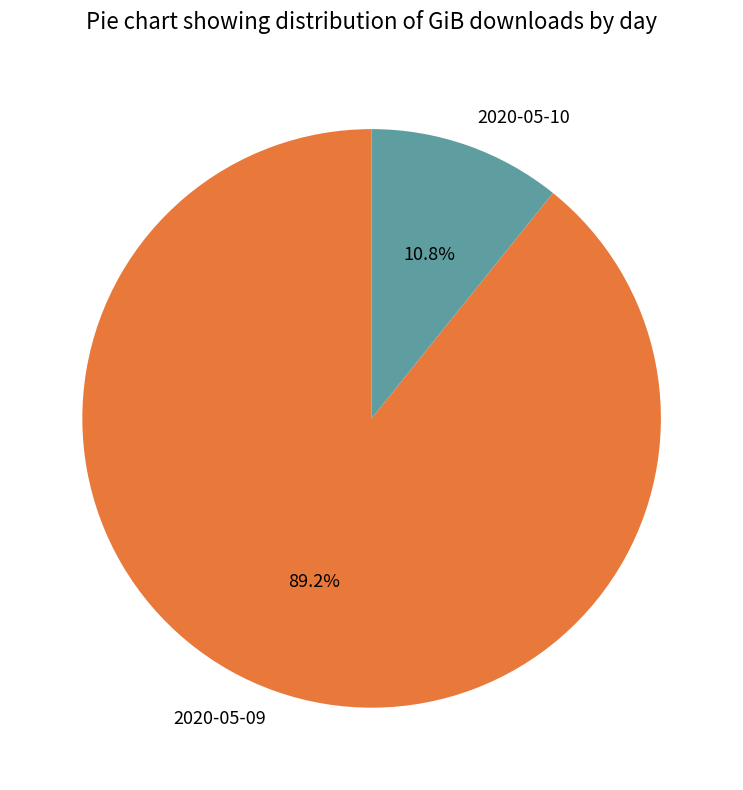

What is the ratio of the value at 2020-05-09 to the value at 2020-05-10?

8.3